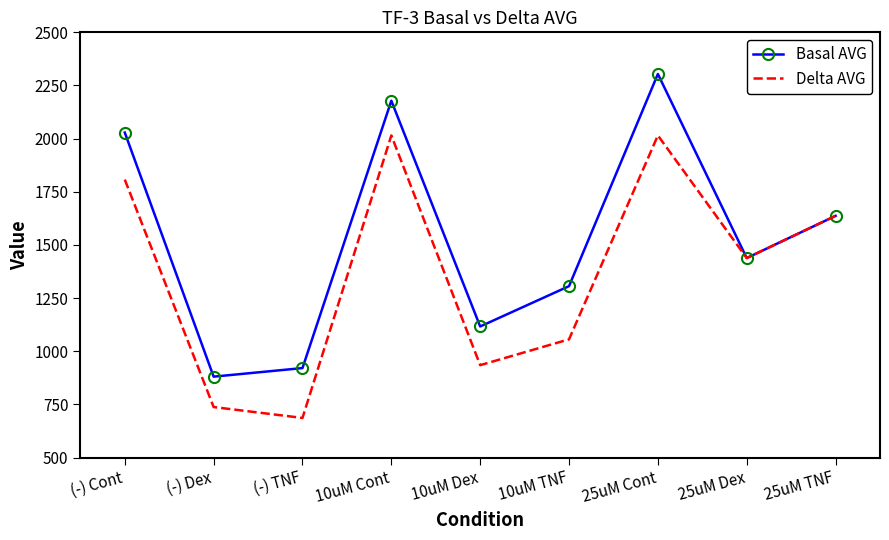

Reading left to right, list all the values displayed in this chart.

Basal AVG: (-) Cont=2028.7	(-) Dex=880.5	(-) TNF=920.8	10uM Cont=2178.3	10uM Dex=1116.5	10uM TNF=1306.2	25uM Cont=2304.0	25uM Dex=1438.3	25uM TNF=1636.8
Delta AVG: (-) Cont=1807.3	(-) Dex=737.5	(-) TNF=686.3	10uM Cont=2015.0	10uM Dex=934.5	10uM TNF=1056.0	25uM Cont=2015.0	25uM Dex=1438.3	25uM TNF=1636.8